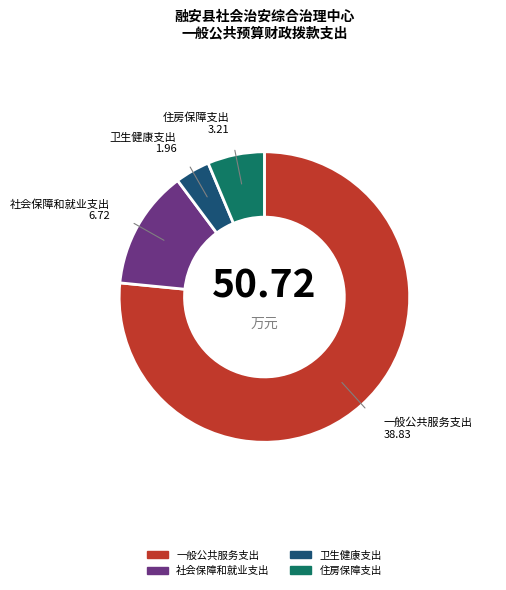

Count the number of slices in the pie.

4